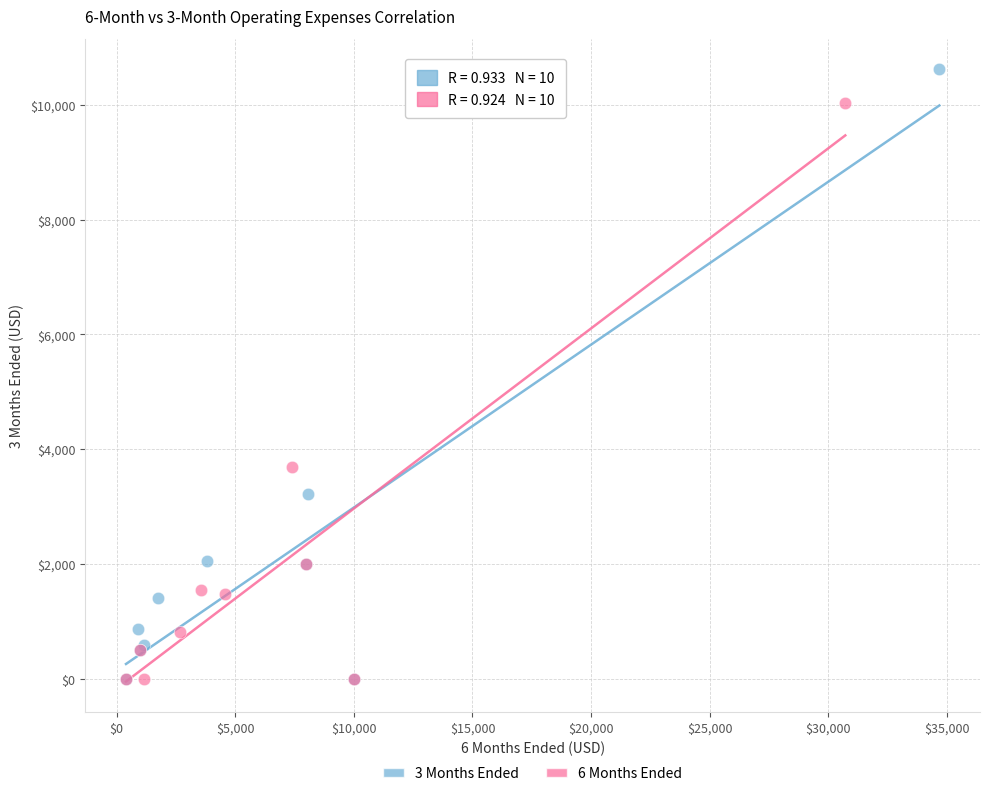

What are all the series names shown in the legend?

3 Months Ended, 6 Months Ended